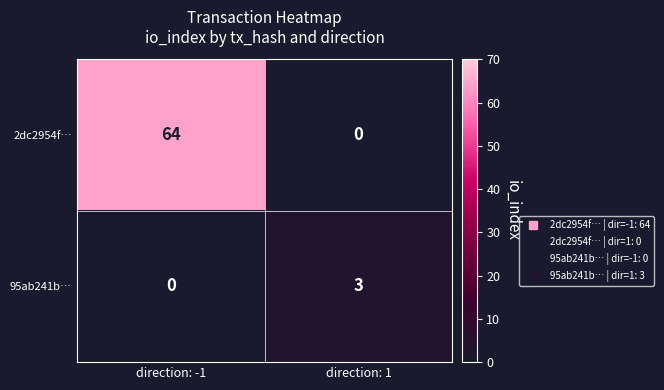

At how many categories does at least one series exceed 1?

2